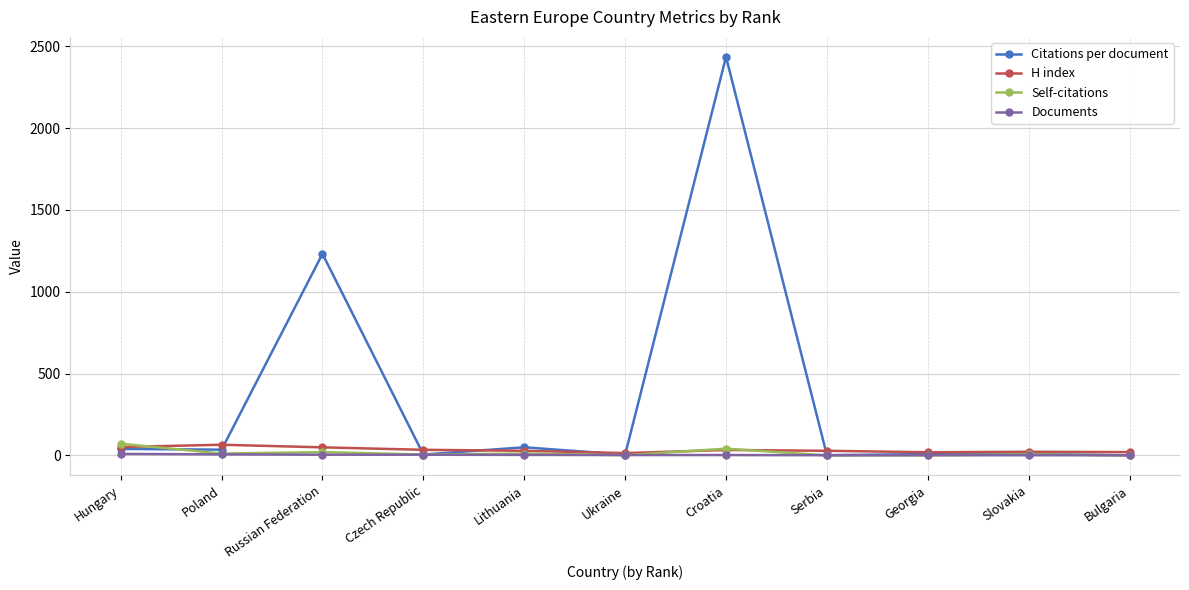

Which series has the largest range (max minus min)?

Citations per document